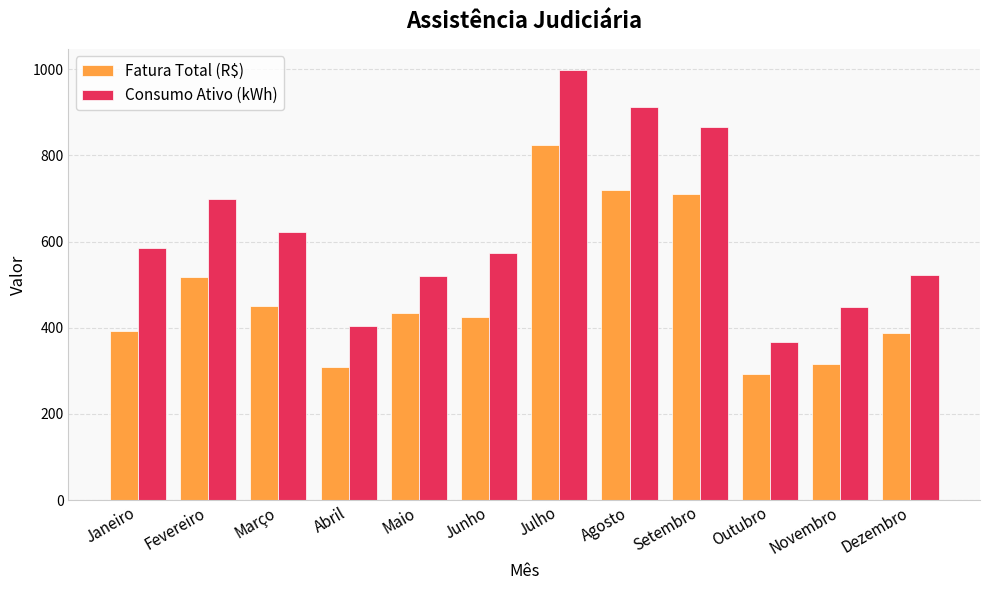

True or false: Consumo Ativo (kWh) has a value of 866.0 at Setembro.

True